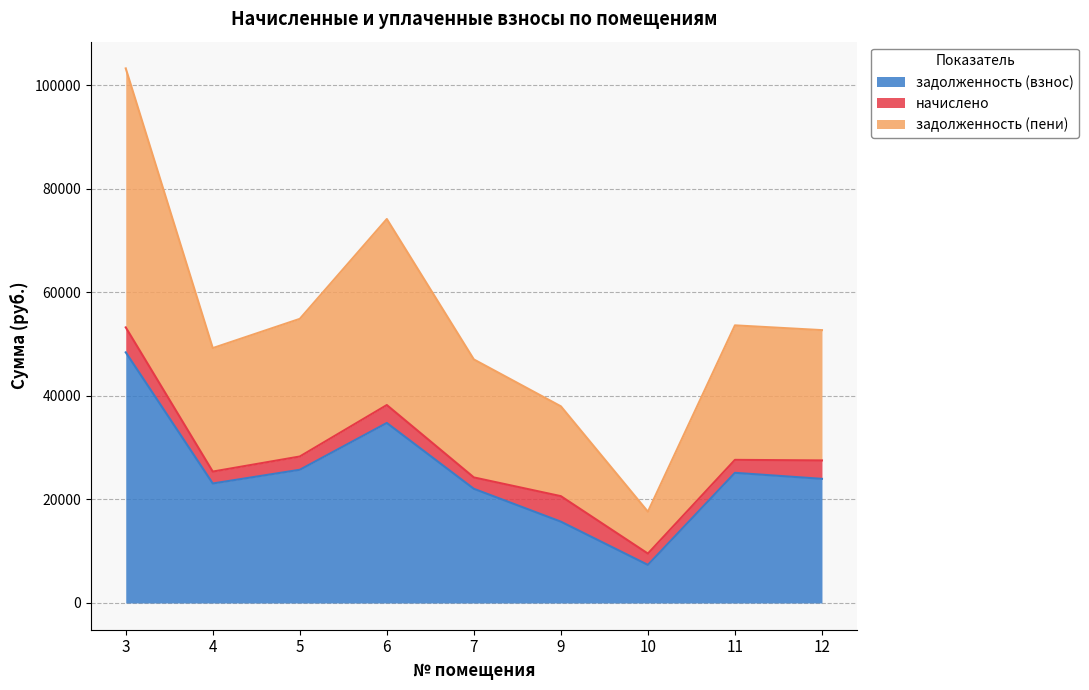

What is the total value across all series at 11?

53613.8